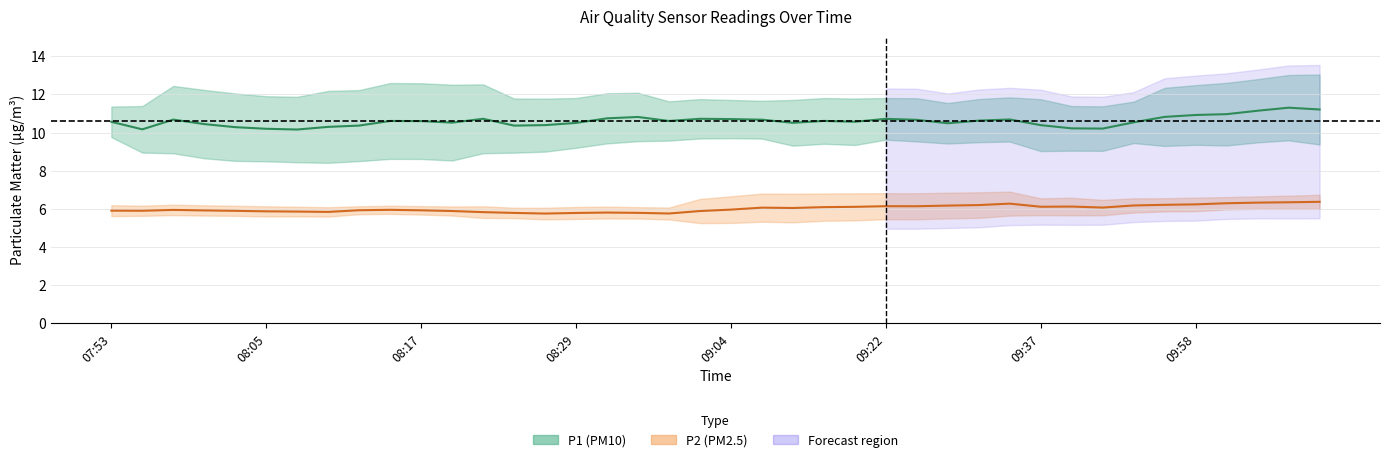

How many lines are shown in the chart?

2